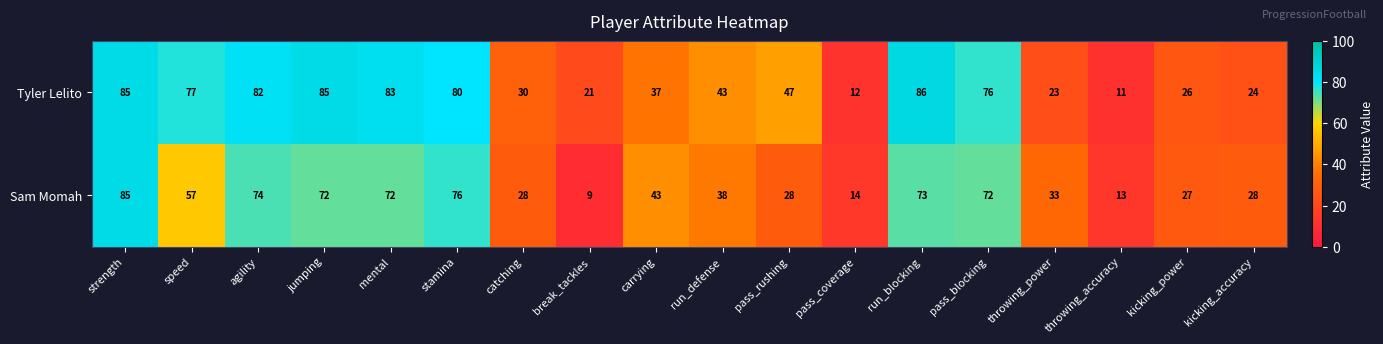

Rank the series at catching from lowest to highest value.

Sam Momah, Tyler Lelito